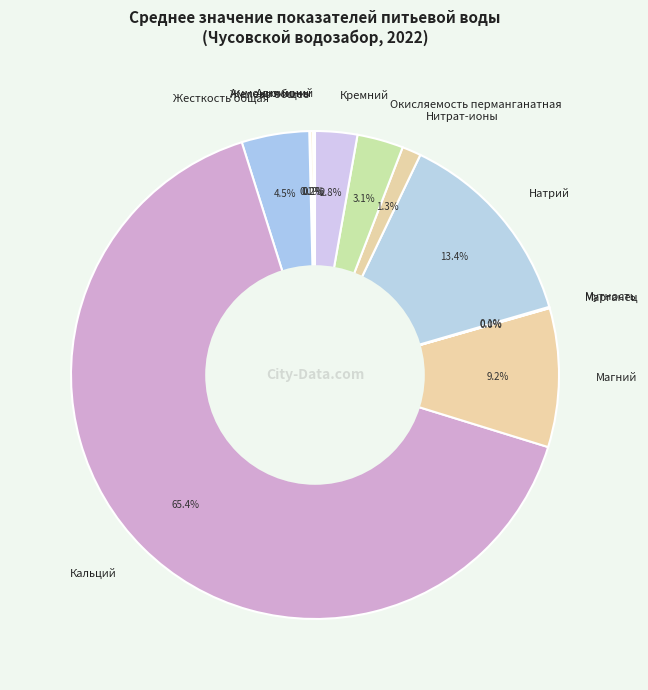

Which category has the biggest portion of the pie?

Кальций